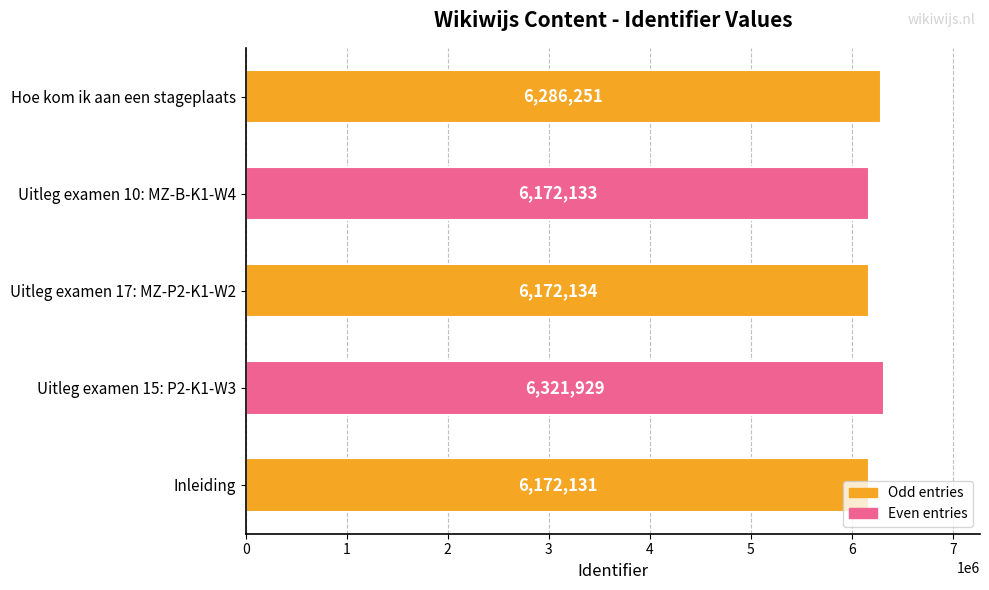

Rank the categories by value from lowest to highest.

Inleiding, Uitleg examen 10: MZ-B-K1-W4, Uitleg examen 17: MZ-P2-K1-W2, Hoe kom ik aan een stageplaats, Uitleg examen 15: P2-K1-W3